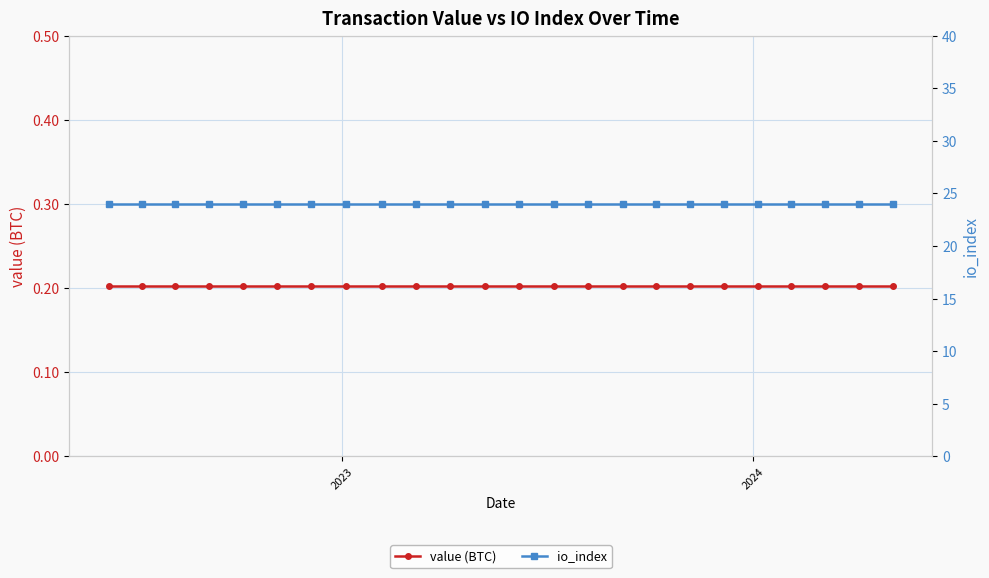

What is the greatest value displayed?

24.0